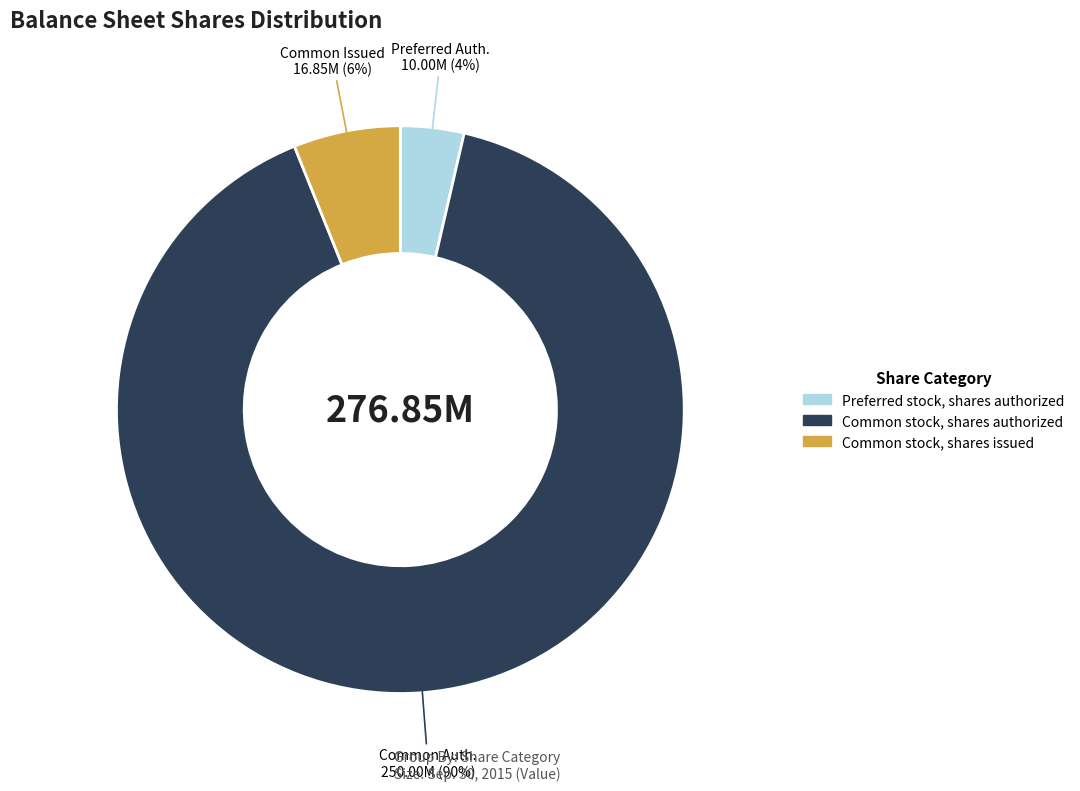

Do Preferred stock, shares authorized and Common stock, shares authorized together represent more than half of the pie?

Yes